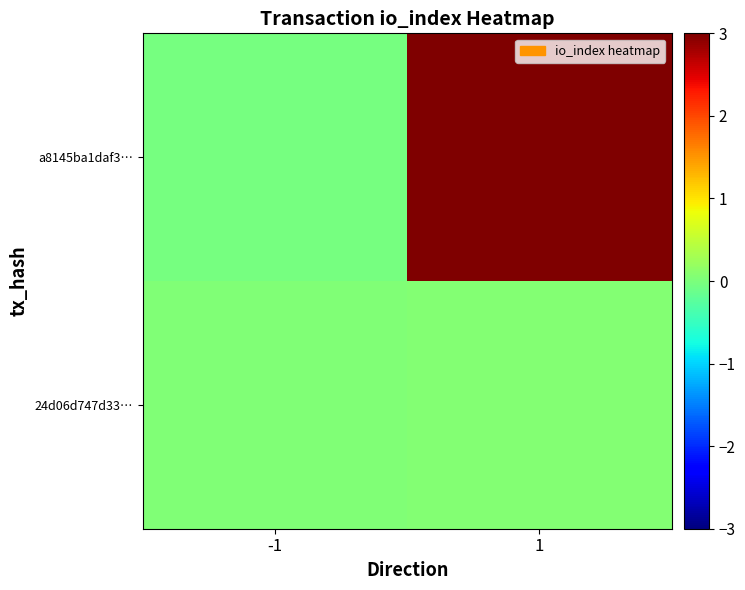

Reading right to left, list all the values displayed in this chart.

a8145ba1daf3…: 1=3.0	-1=-0.0
24d06d747d33…: 1=0.0	-1=0.0